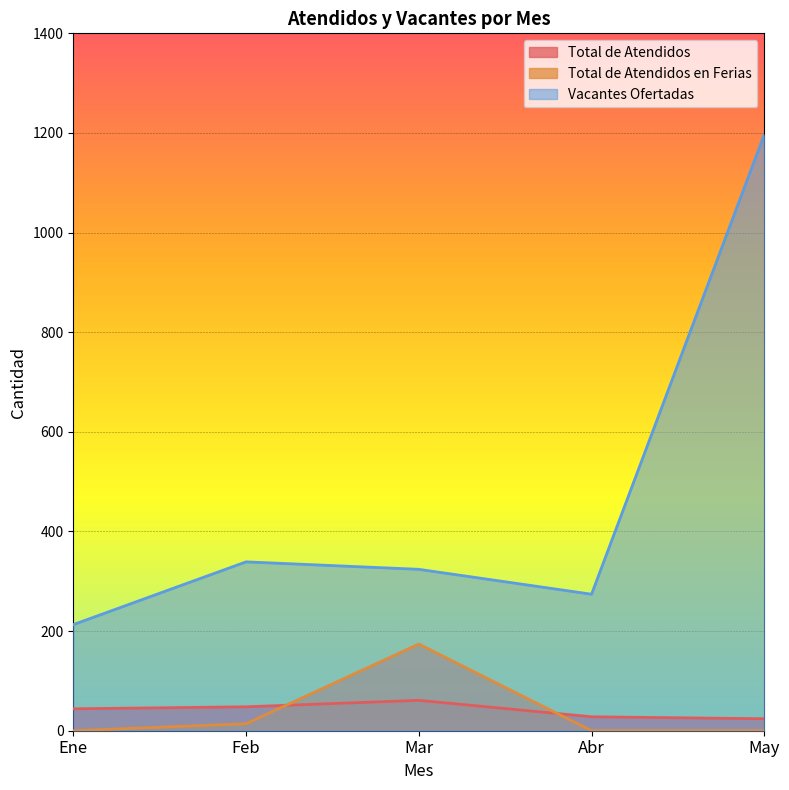

Which series has the largest total across all categories?

Vacantes Ofertadas